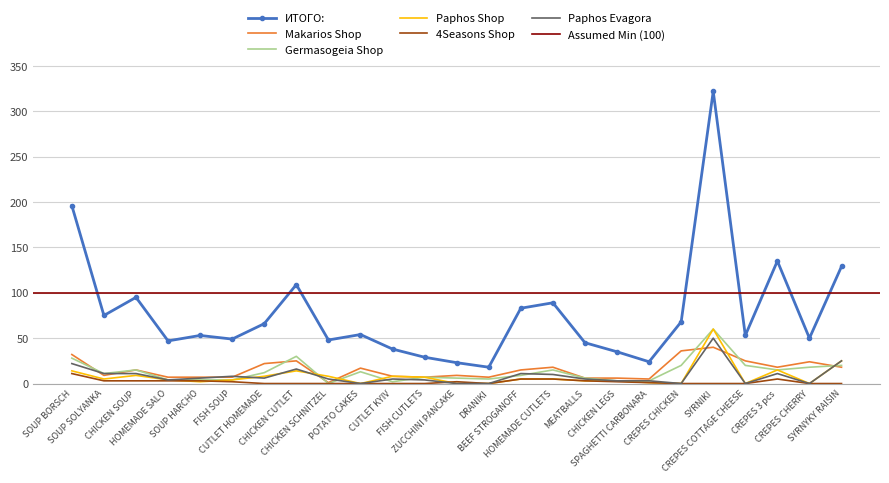

True or false: ИТОГО: and Germasogeia Shop cross at least once.

False